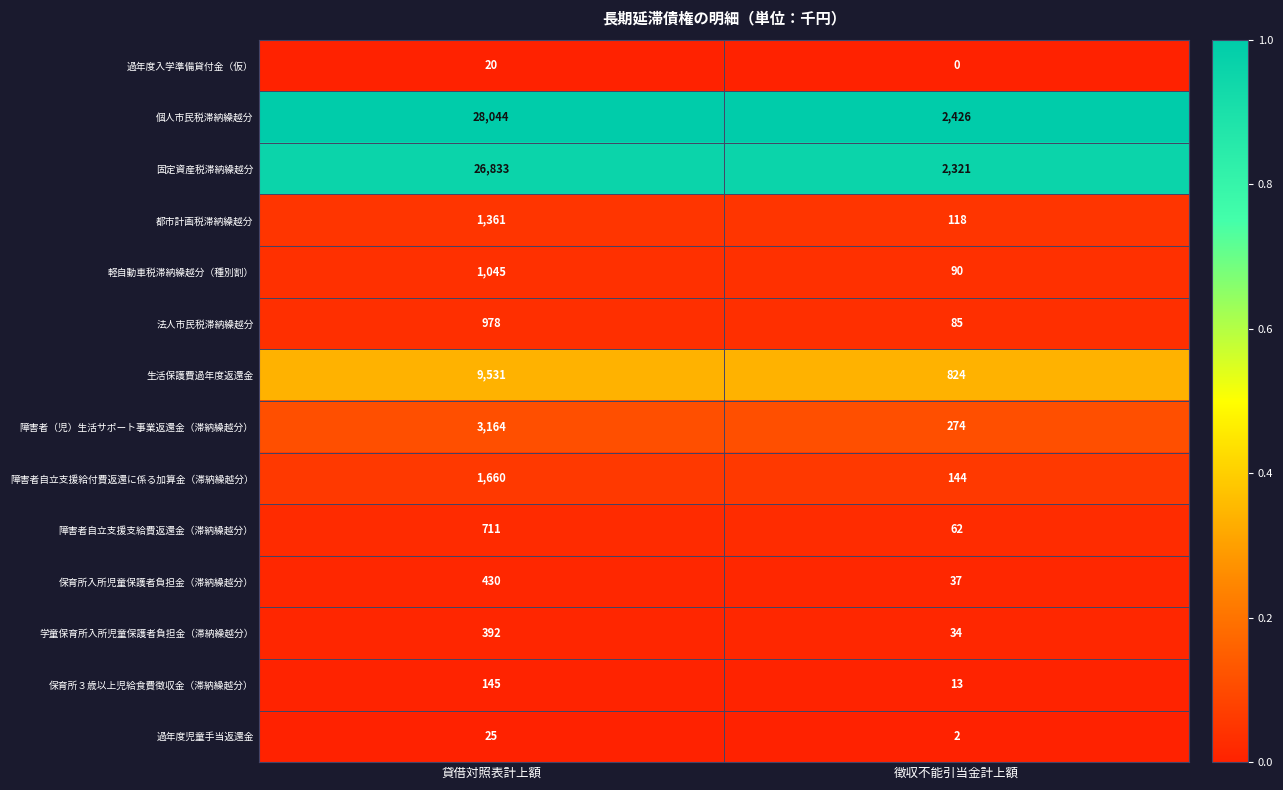

Is it true that 個人市民税滞納繰越分 equals 3836 at 徴収不能引当金計上額?

False